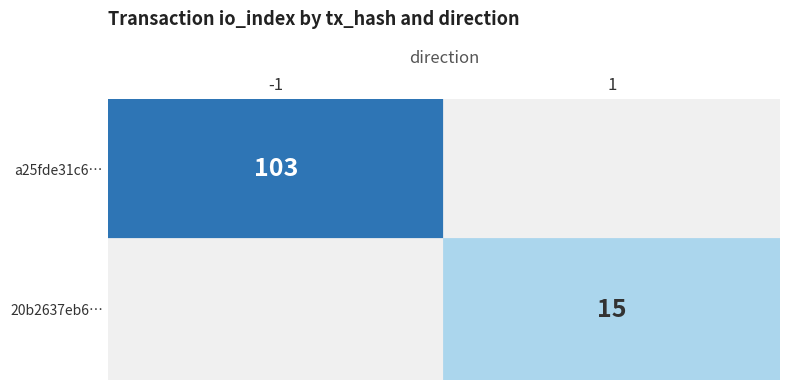

List the series in order of their overall mean, highest first.

a25fde31c63f9d30334a4c3e7b61c836b923b11, 20b2637eb6f69d8a7903600995f55a7785809fa